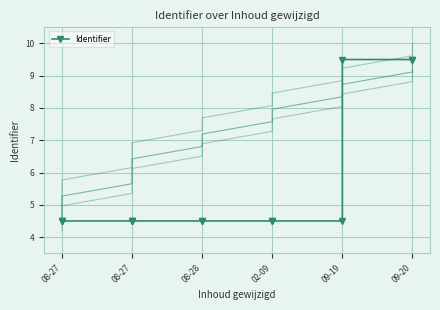

True or false: there are more than 2 points higher than both neighbors.

False